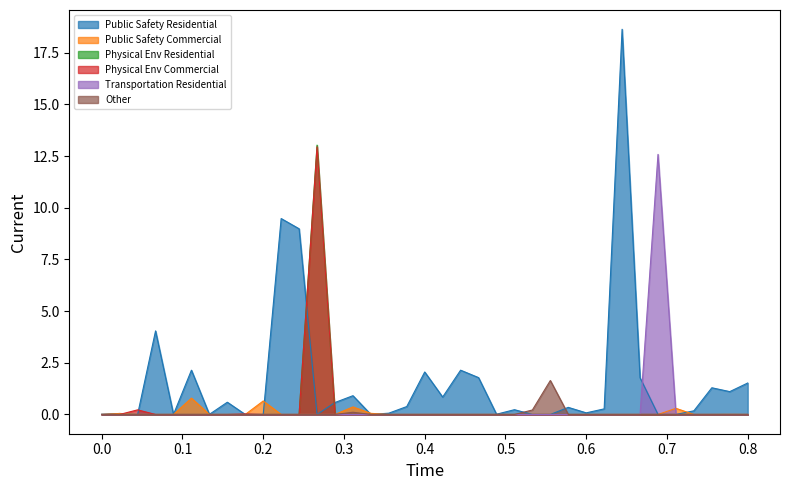

What is the highest value of the Public Safety Residential series?

18.6